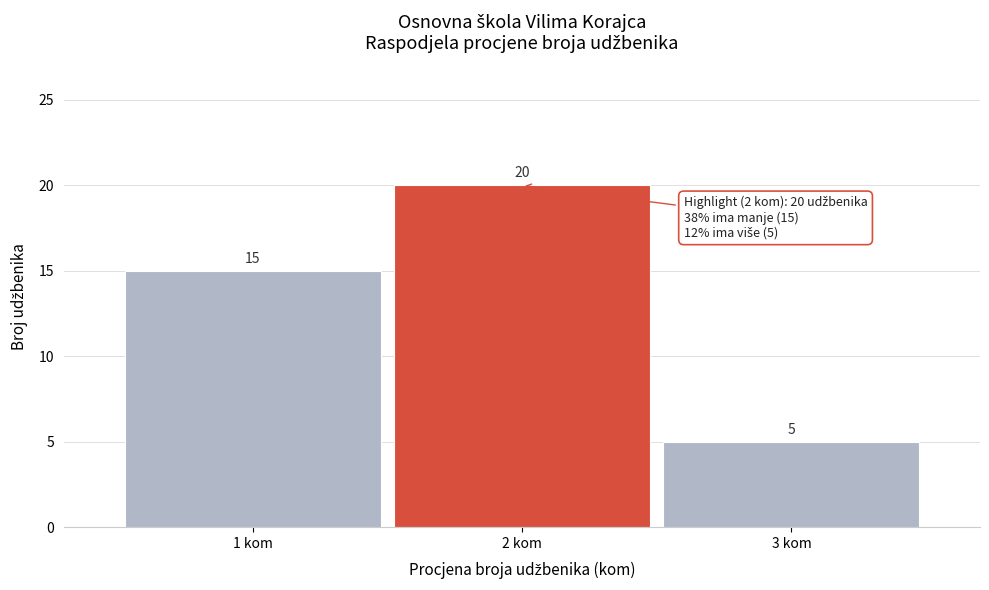

Reading left to right, list every bar in this chart as the range it spans on the x-axis followed by its height.

0.5 to 1.5: 15
1.5 to 2.5: 20
2.5 to 3.5: 5